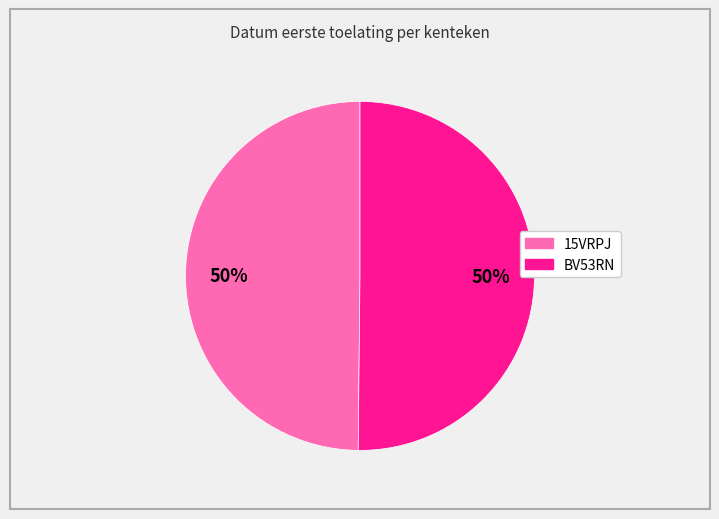

To the nearest percent, what portion does 15VRPJ represent?

50%